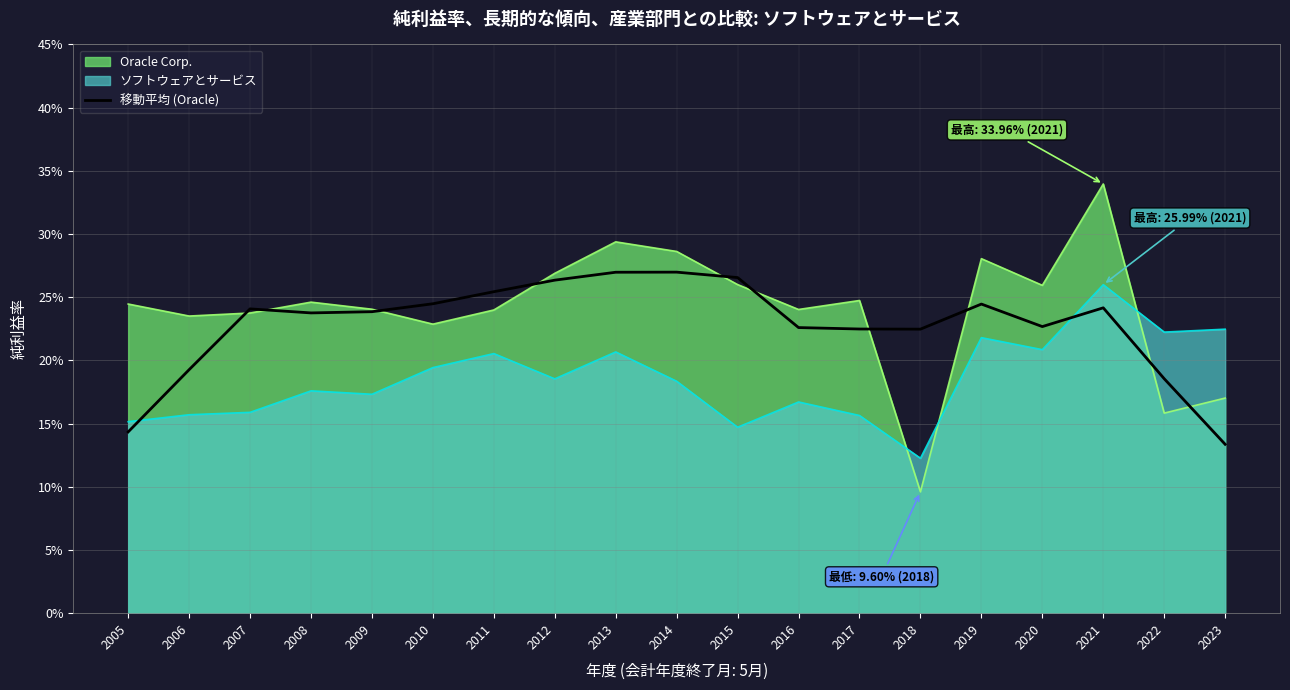

What is the value of the 6th point from the left?

0.2